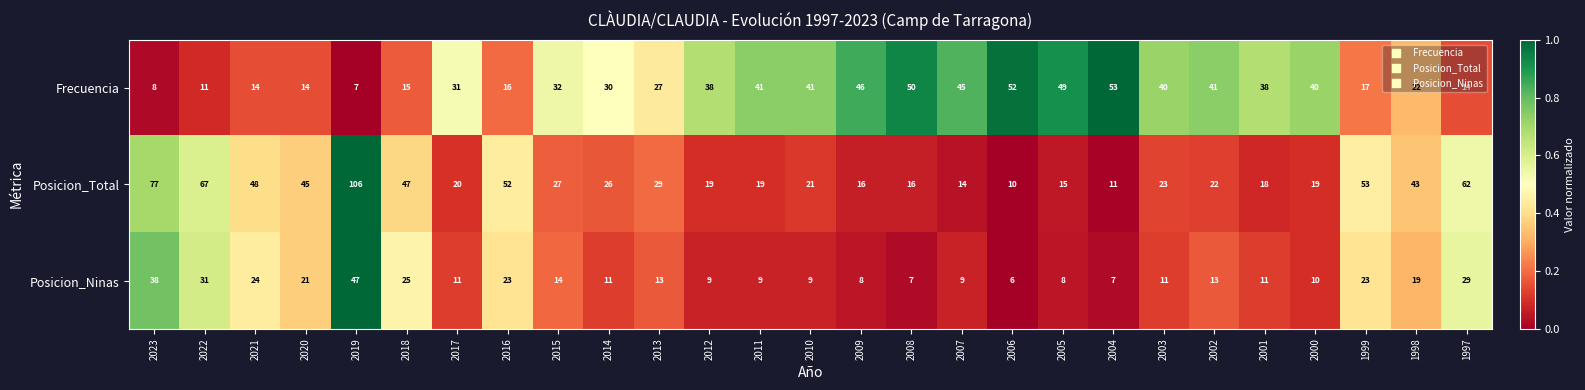

How many data points in Posicion_Ninas are less than 11?

10